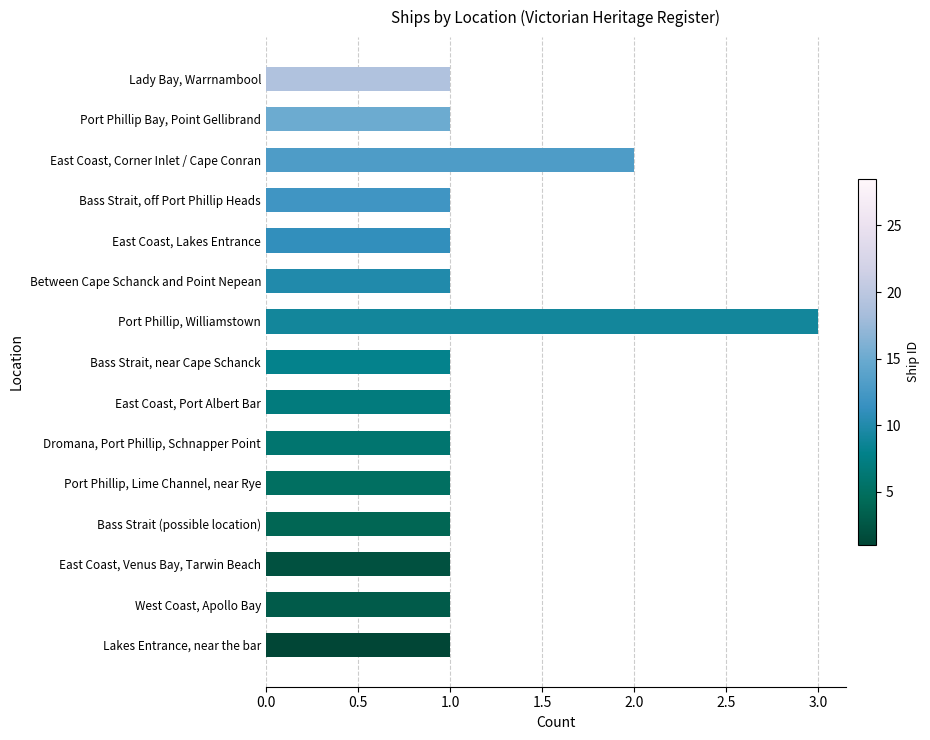

Reading bottom to top, extract all data points from this chart.

Lakes Entrance, near the bar=1	West Coast, Apollo Bay=1	East Coast, Venus Bay, Tarwin Beach=1	Bass Strait (possible location)=1	Port Phillip, Lime Channel, near Rye=1	Dromana, Port Phillip, Schnapper Point=1	East Coast, Port Albert Bar=1	Bass Strait, near Cape Schanck=1	Port Phillip, Williamstown=3	Between Cape Schanck and Point Nepean=1	East Coast, Lakes Entrance=1	Bass Strait, off Port Phillip Heads=1	East Coast, Corner Inlet / Cape Conran=2	Port Phillip Bay, Point Gellibrand=1	Lady Bay, Warrnambool=1